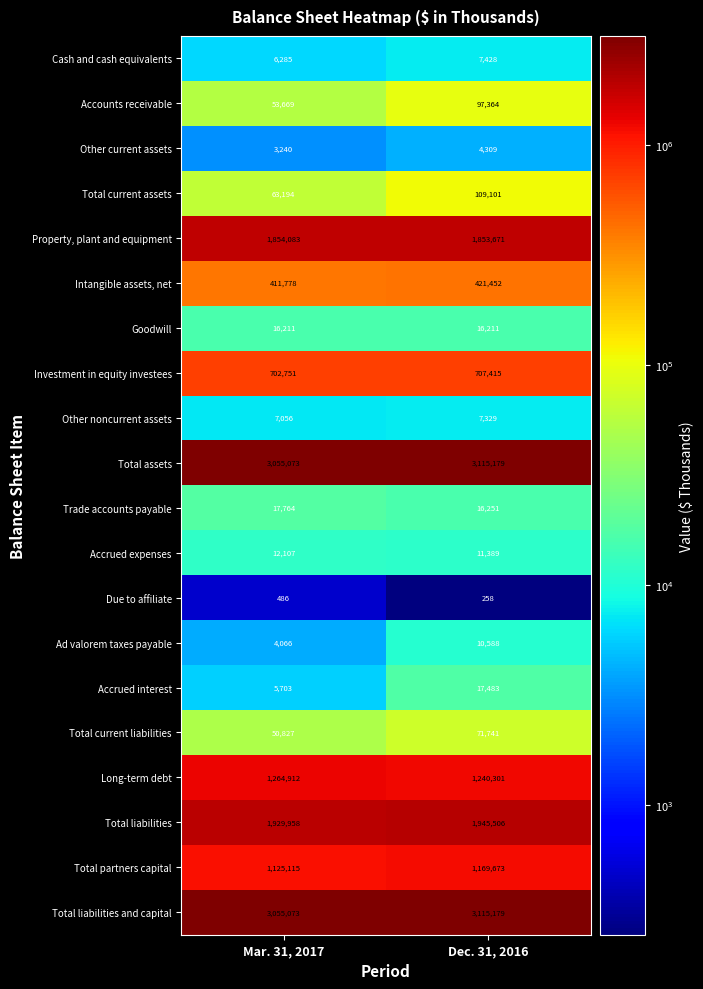

What is the spread (max minus min) of values at Dec. 31, 2016?

3114921